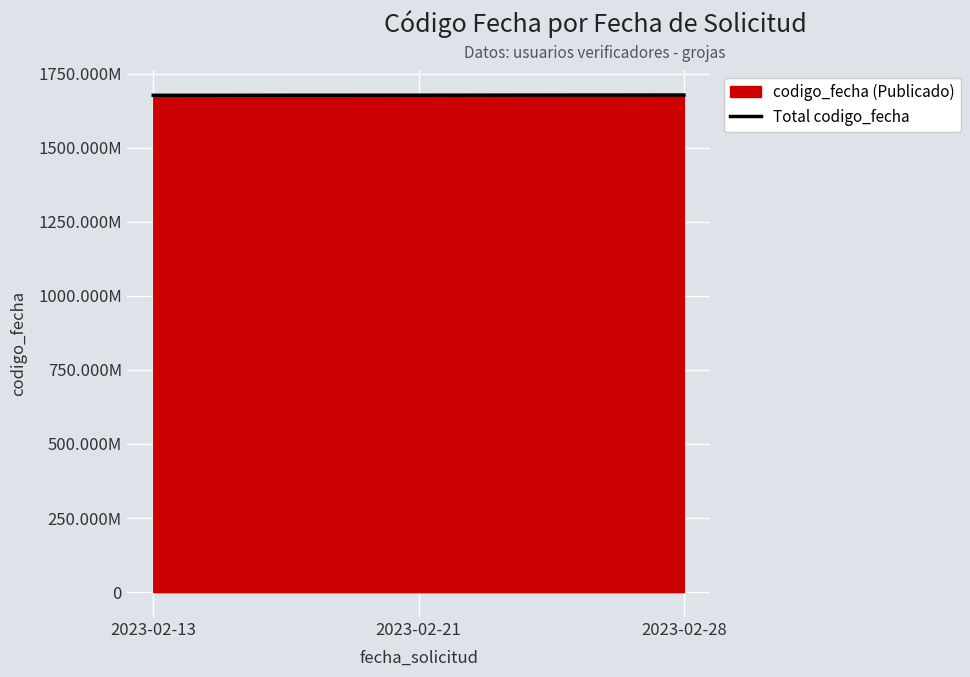

True or false: the data shows 766934986 at 2023-02-21.

False